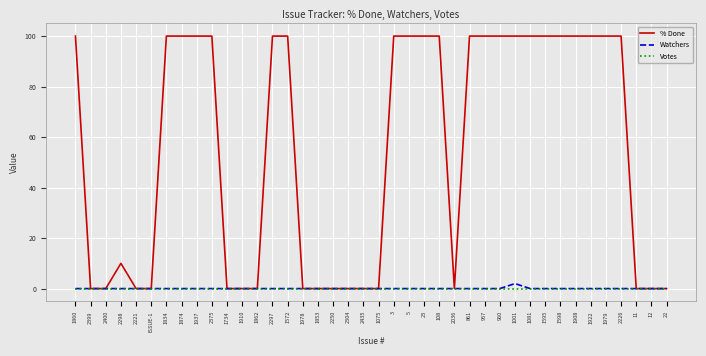

Rank the series by their maximum value, from lowest to highest.

Votes, Watchers, % Done